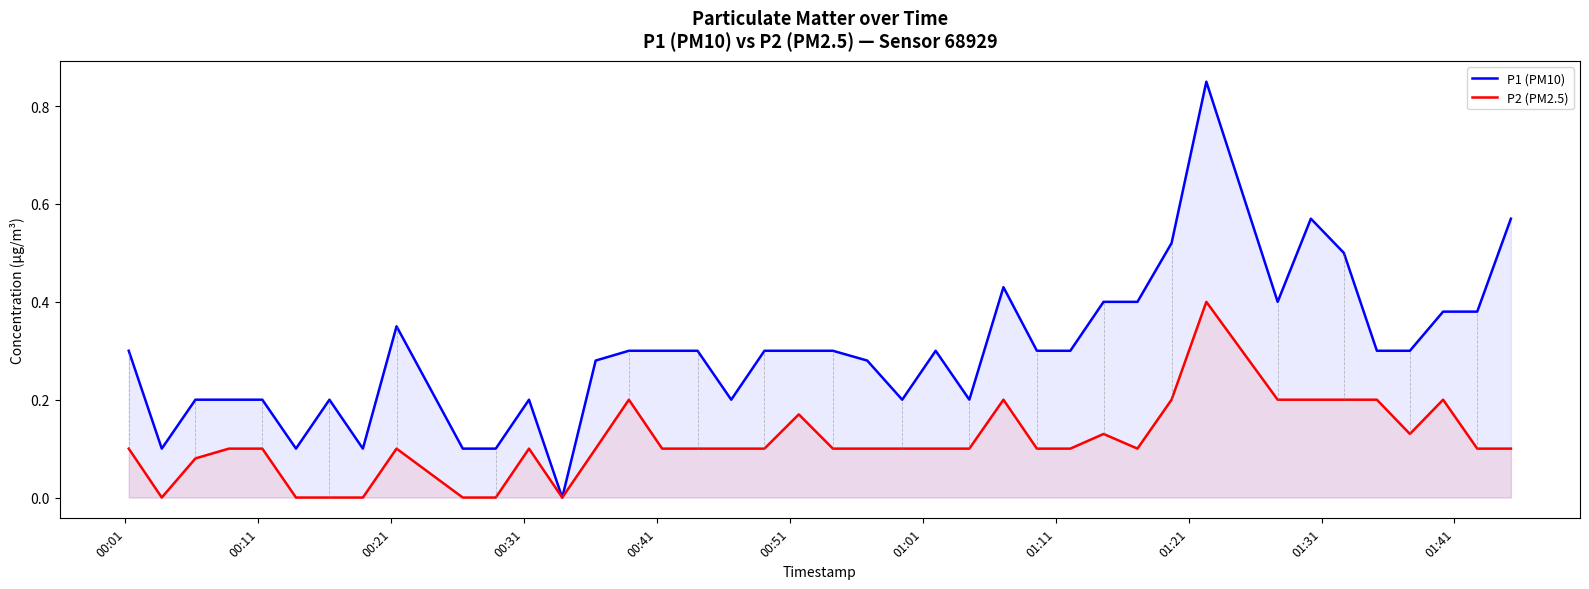

Which series has the largest range (max minus min)?

P1 (PM10)